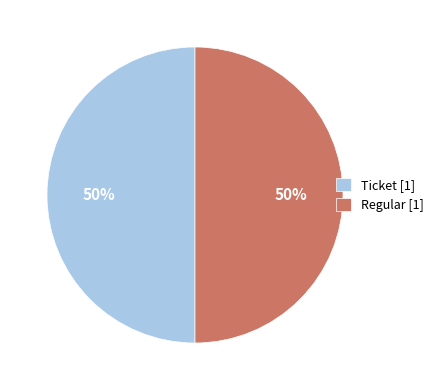

To the nearest percent, what is the combined percentage of Ticket and Regular?

100%